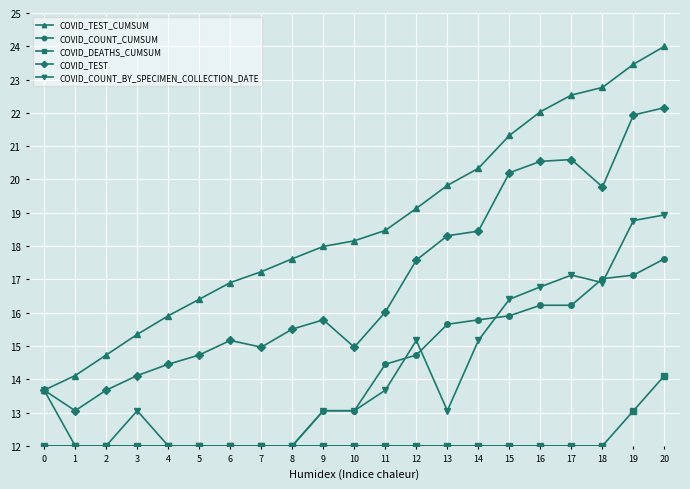

Reading left to right, list all the values displayed in this chart.

COVID_TEST_CUMSUM: 0=13.7	1=14.1	2=14.7	3=15.3	4=15.9	5=16.4	6=16.9	7=17.2	8=17.6	9=18.0	10=18.2	11=18.5	12=19.1	13=19.8	14=20.3	15=21.3	16=22.0	17=22.5	18=22.8	19=23.5	20=24.0
COVID_COUNT_CUMSUM: 0=12.0	1=12.0	2=12.0	3=12.0	4=12.0	5=12.0	6=12.0	7=12.0	8=12.0	9=13.1	10=13.1	11=14.5	12=14.7	13=15.7	14=15.8	15=15.9	16=16.2	17=16.2	18=17.0	19=17.1	20=17.6
COVID_DEATHS_CUMSUM: 0=12.0	1=12.0	2=12.0	3=12.0	4=12.0	5=12.0	6=12.0	7=12.0	8=12.0	9=12.0	10=12.0	11=12.0	12=12.0	13=12.0	14=12.0	15=12.0	16=12.0	17=12.0	18=12.0	19=13.1	20=14.1
COVID_TEST: 0=13.7	1=13.1	2=13.7	3=14.1	4=14.5	5=14.7	6=15.2	7=15.0	8=15.5	9=15.8	10=15.0	11=16.0	12=17.6	13=18.3	14=18.4	15=20.2	16=20.5	17=20.6	18=19.8	19=21.9	20=22.2
COVID_COUNT_BY_SPECIMEN_COLLECTION_DATE: 0=13.7	1=12.0	2=12.0	3=13.1	4=12.0	5=12.0	6=12.0	7=12.0	8=12.0	9=13.1	10=13.1	11=13.7	12=15.2	13=13.1	14=15.2	15=16.4	16=16.8	17=17.1	18=16.9	19=18.8	20=18.9